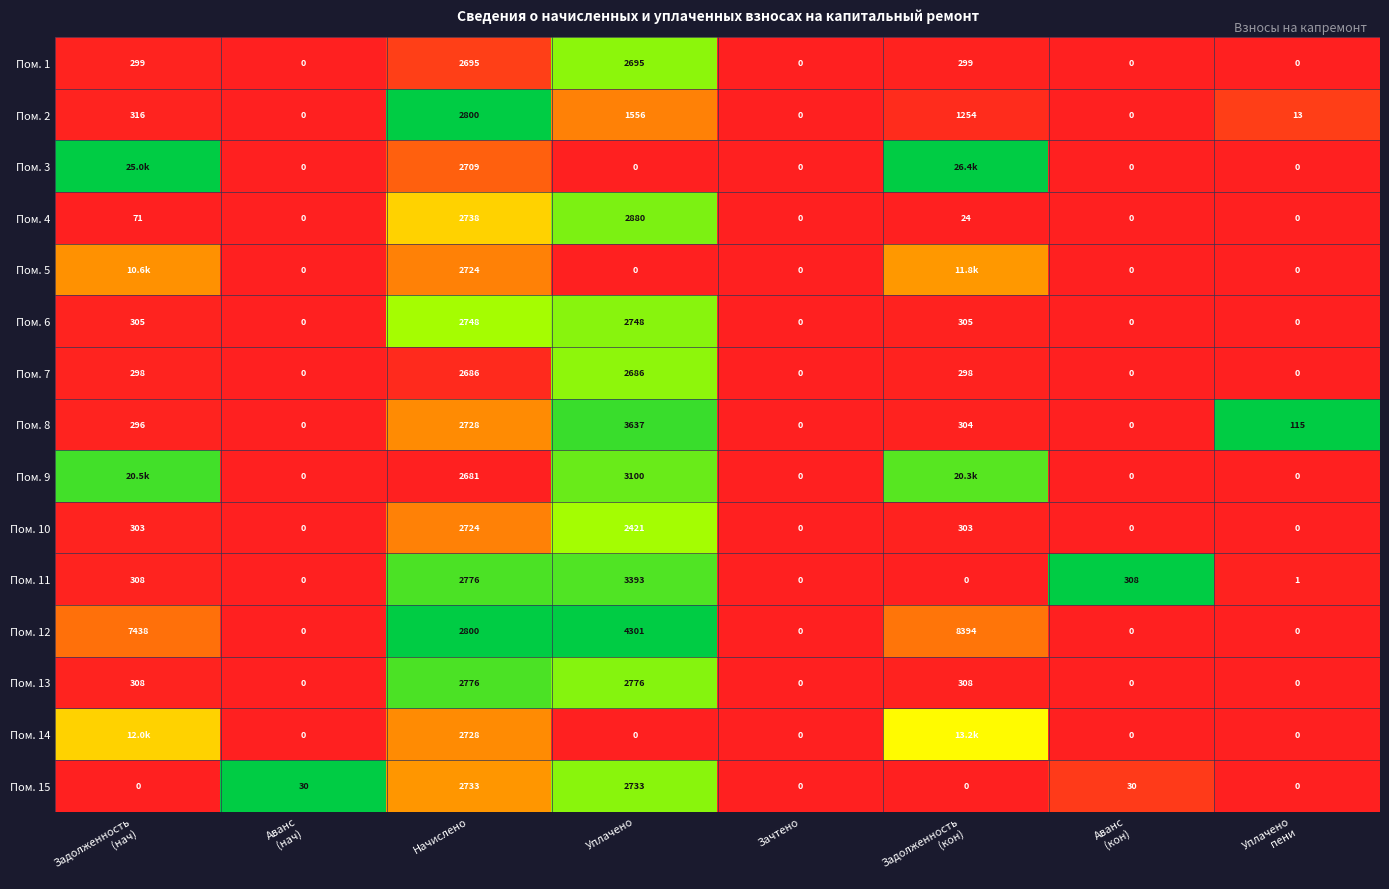

Which category has the highest value in the Пом. 4 series?

Уплачено